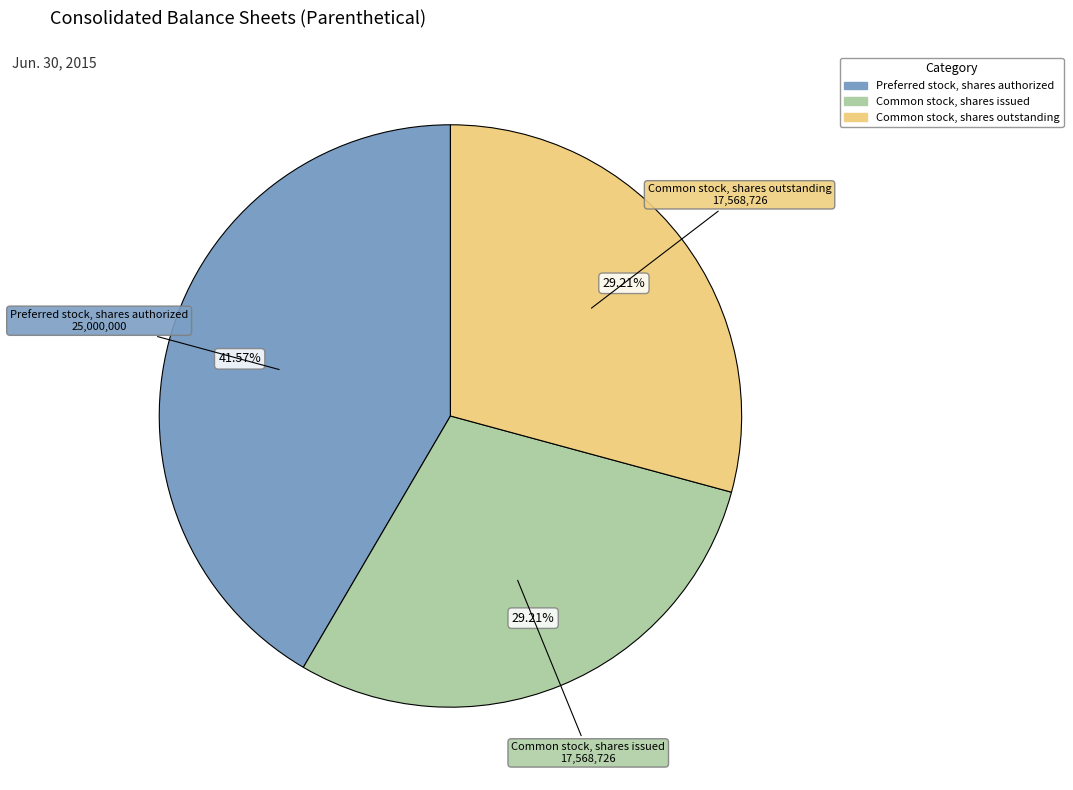

Which category has the biggest portion of the pie?

Preferred stock, shares authorized